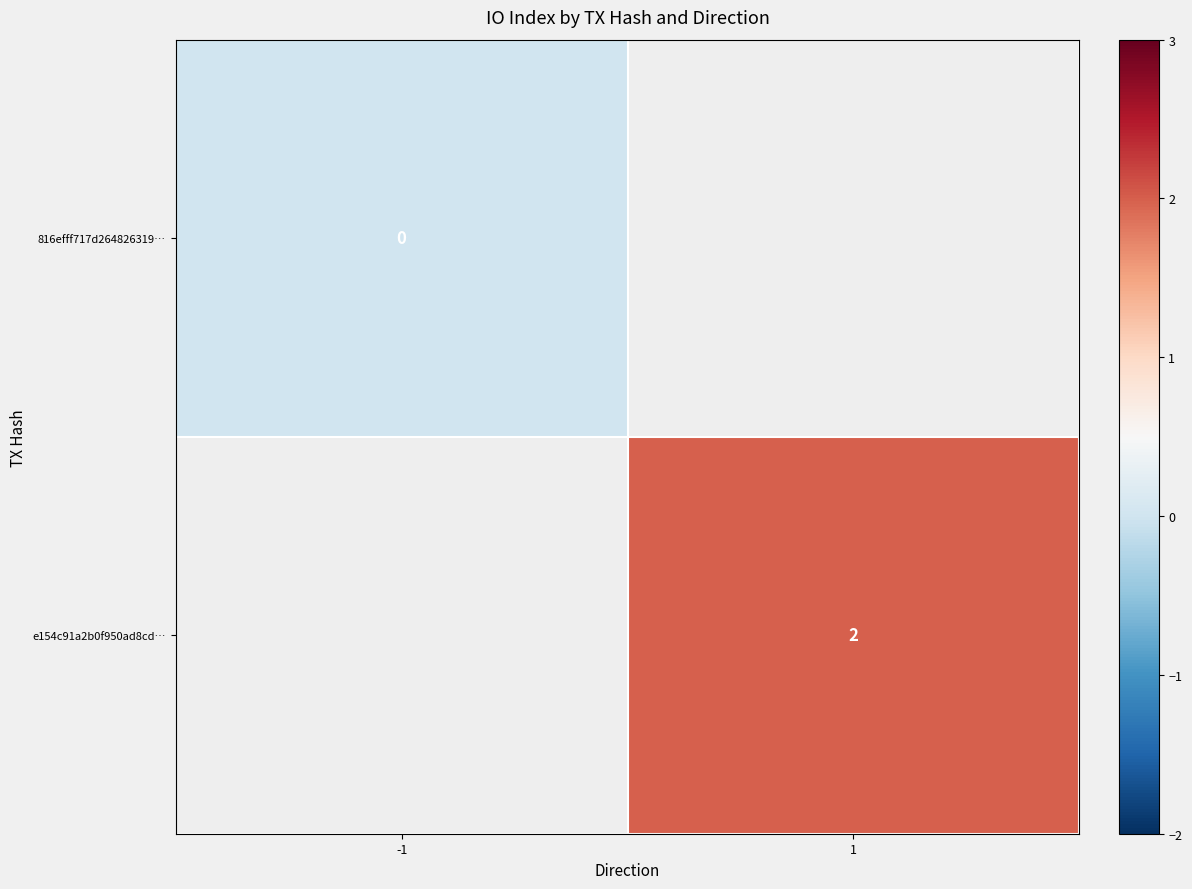

The value of e154c91a2b0f950ad8cd… at 1 is 3. True or false?

False